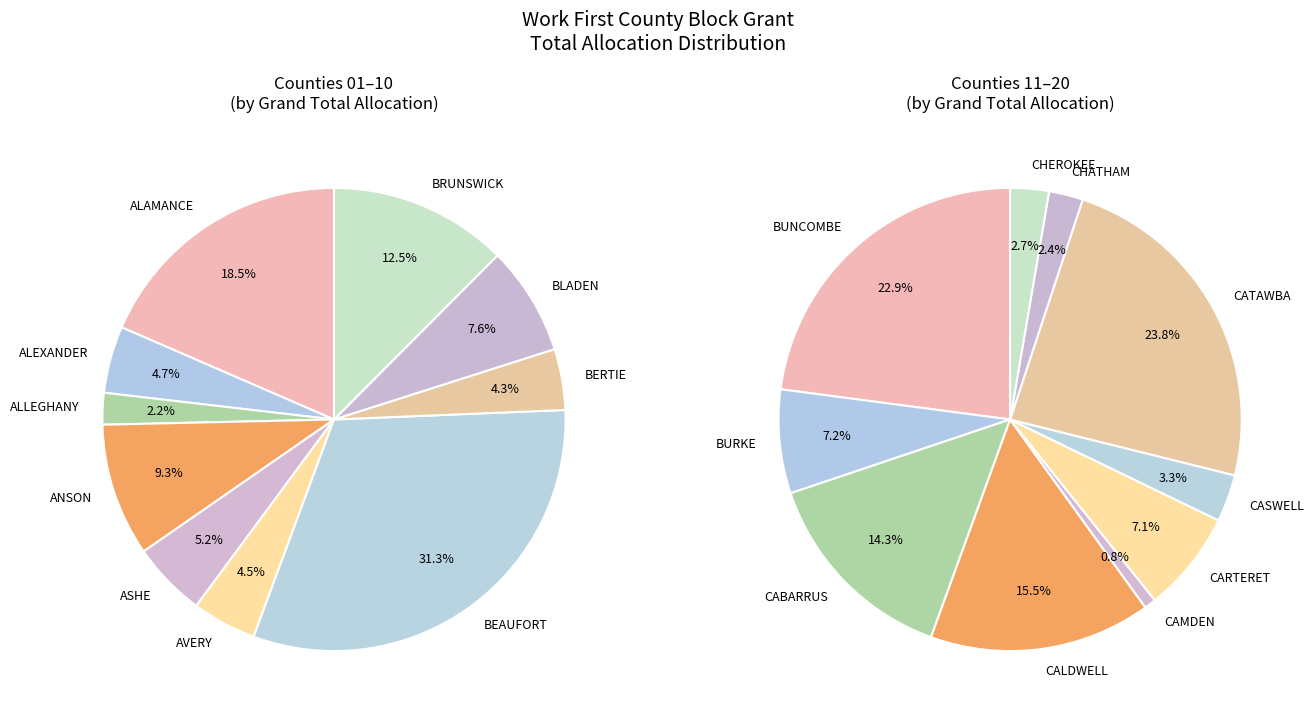

How many slices are in this pie chart?

20